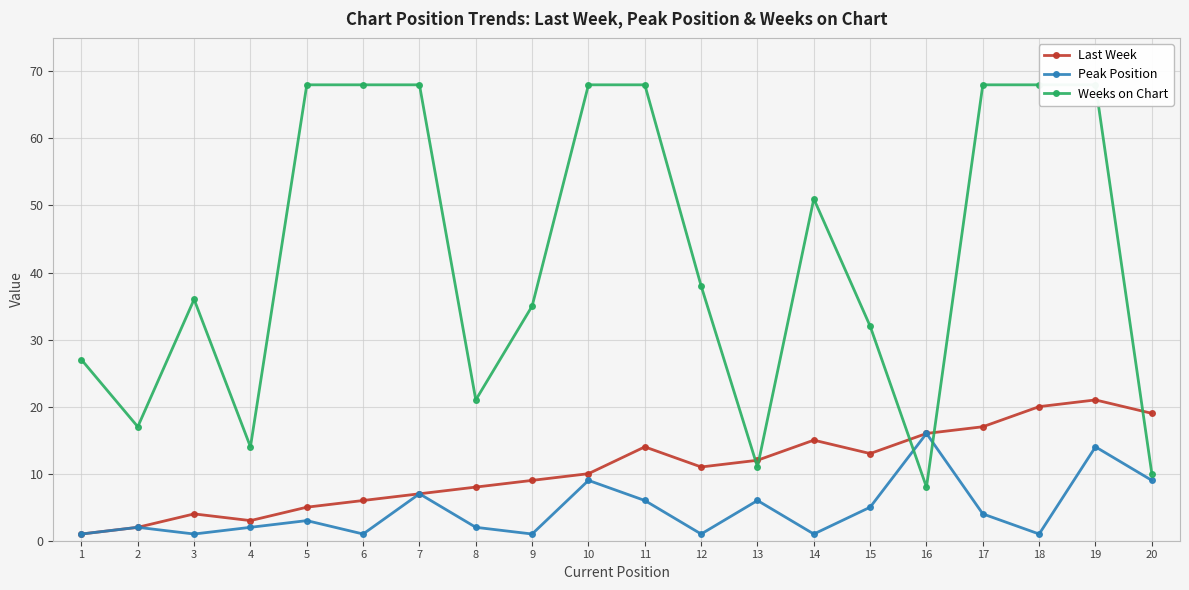

Is it true that Weeks on Chart equals 68 at 6?

True